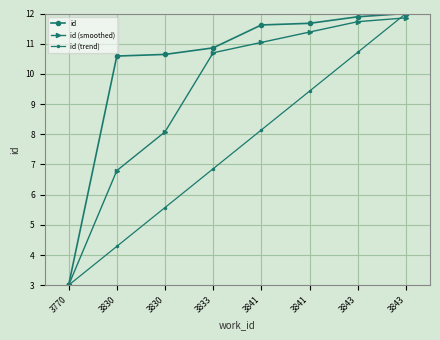

What is the maximum value for id (smoothed)?

11.9